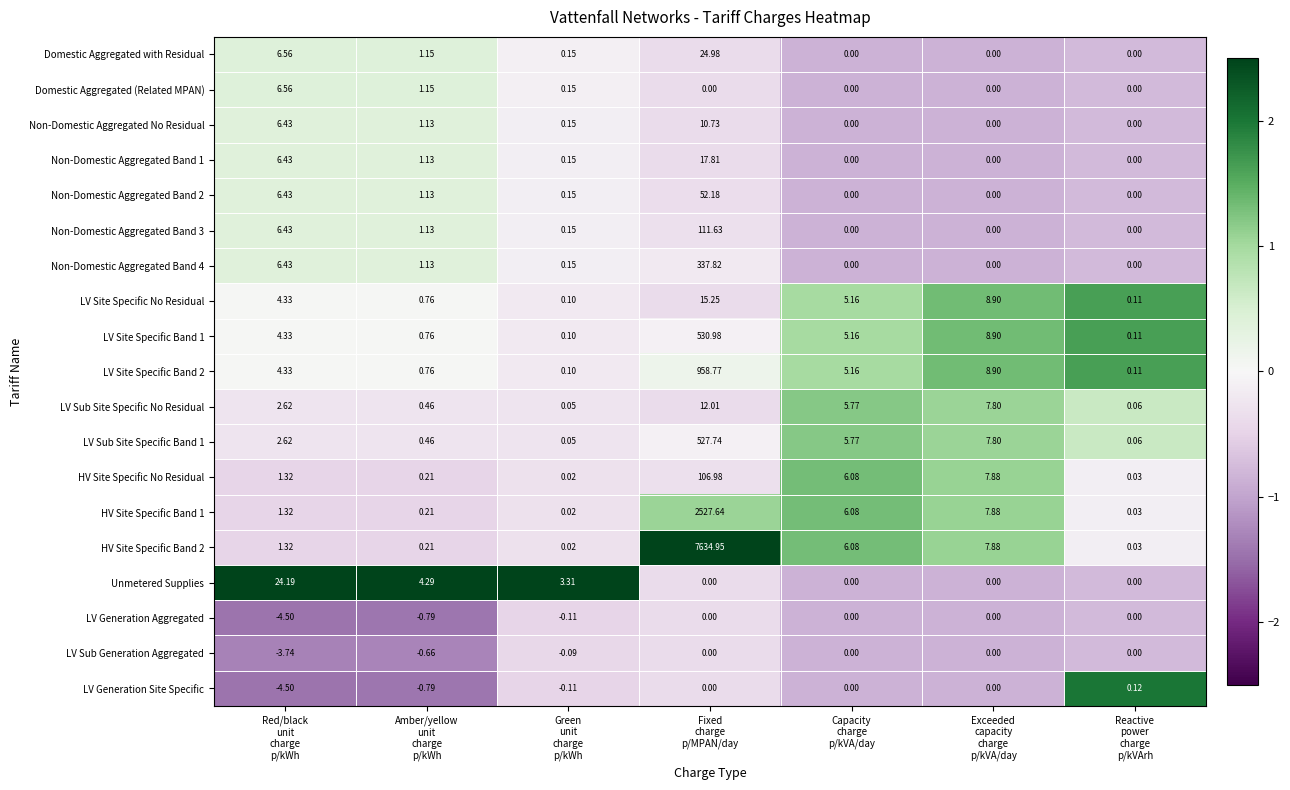

How many distinct data groups are displayed?

19